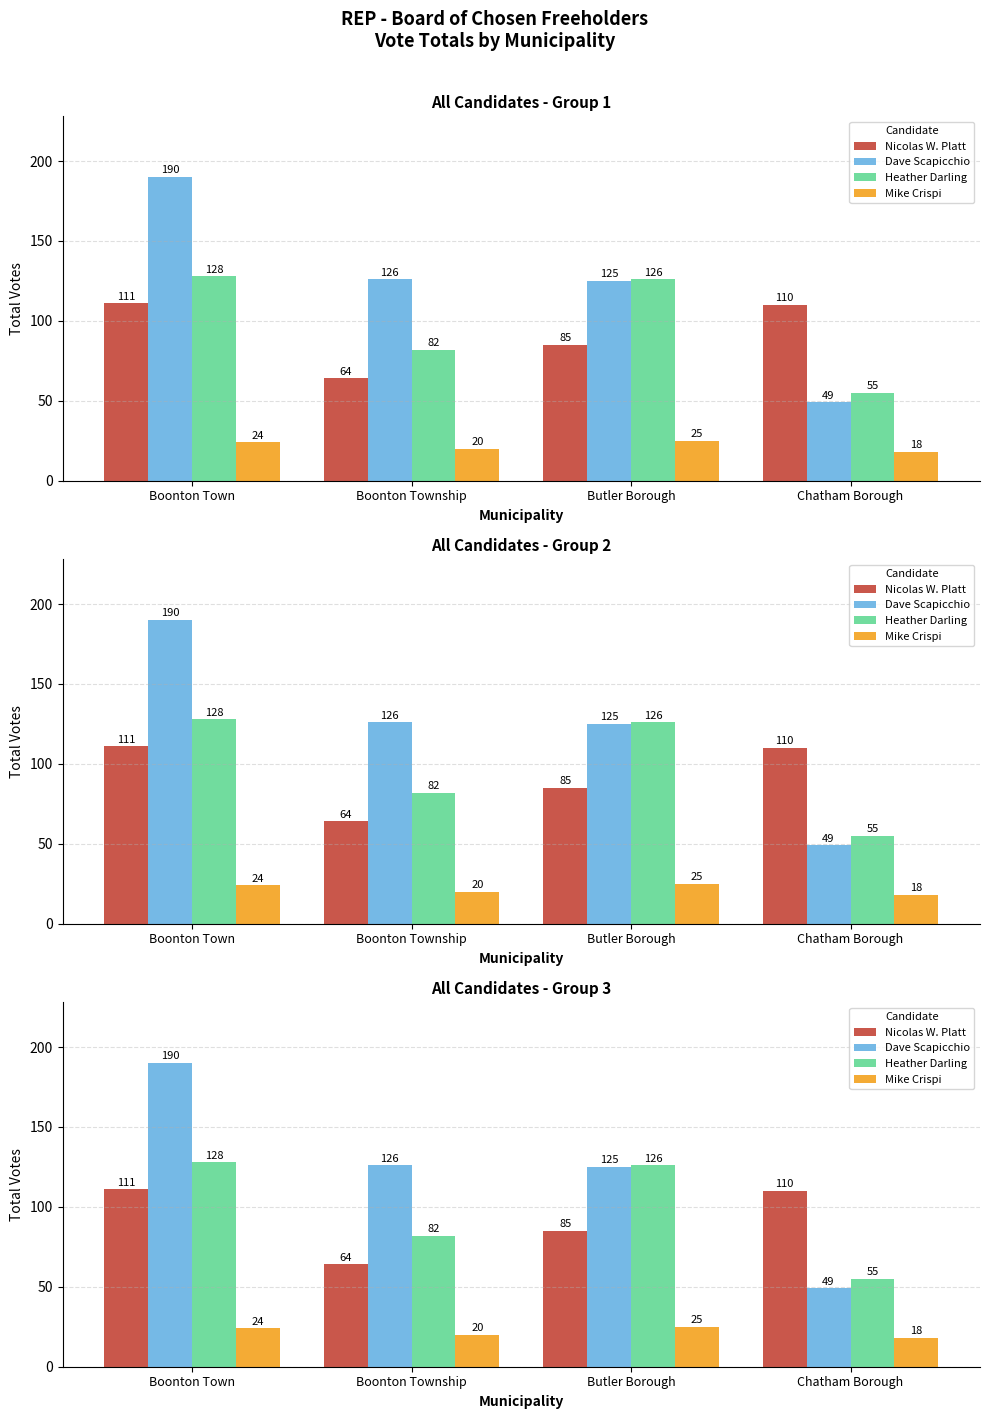

Which category has the highest value across all series?

Boonton Town